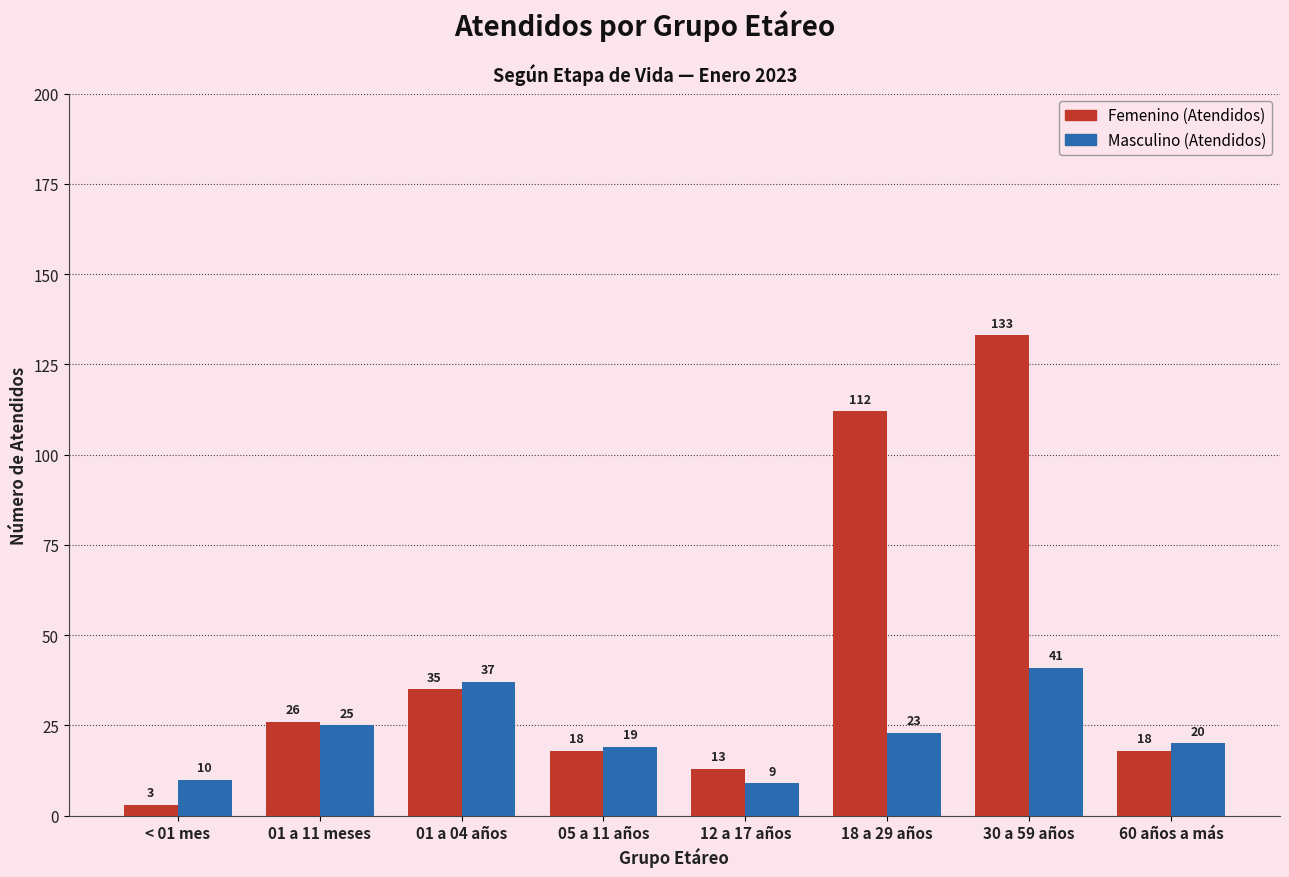

What is the label of the 5th bar from the left?

12 a 17 años